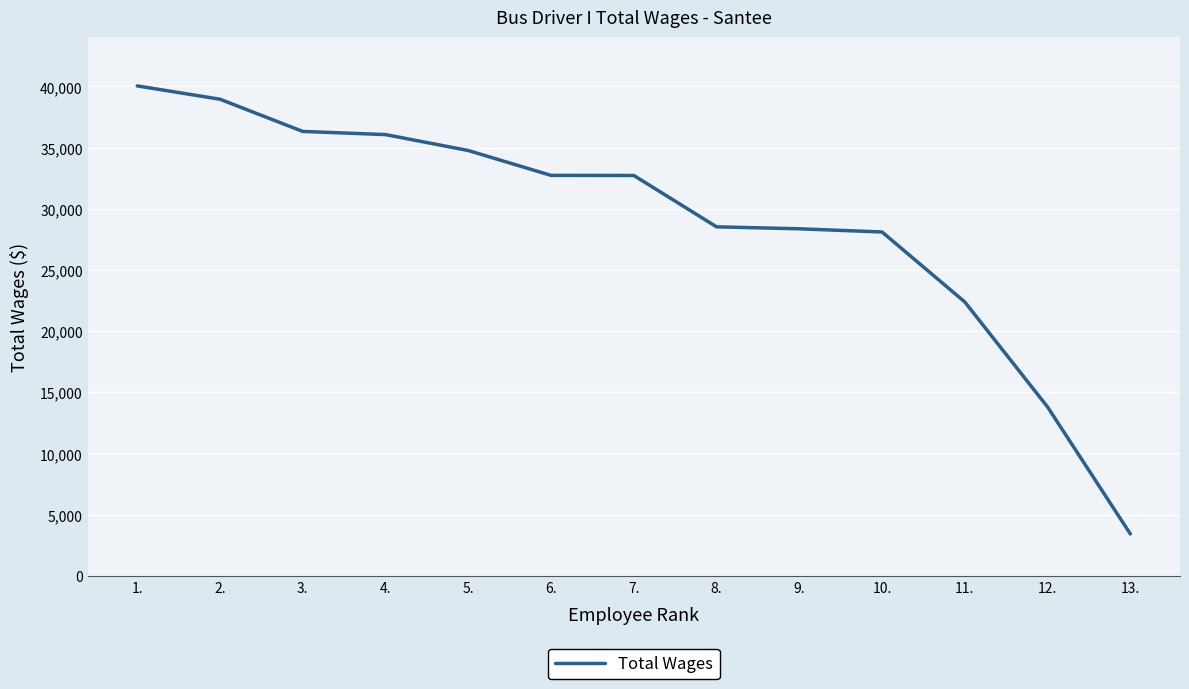

How many lines are shown in the chart?

1